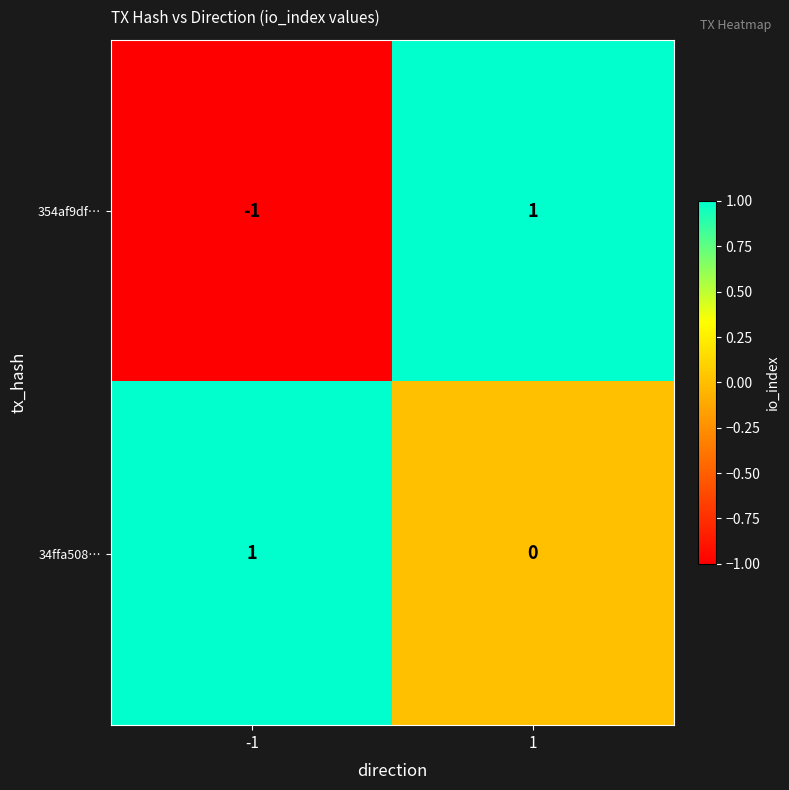

Which series has the largest range (max minus min)?

354af9df…